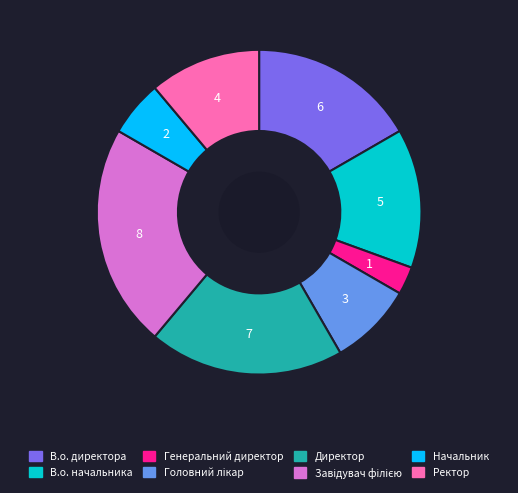

What is the smallest slice in the pie chart?

Генеральний директор